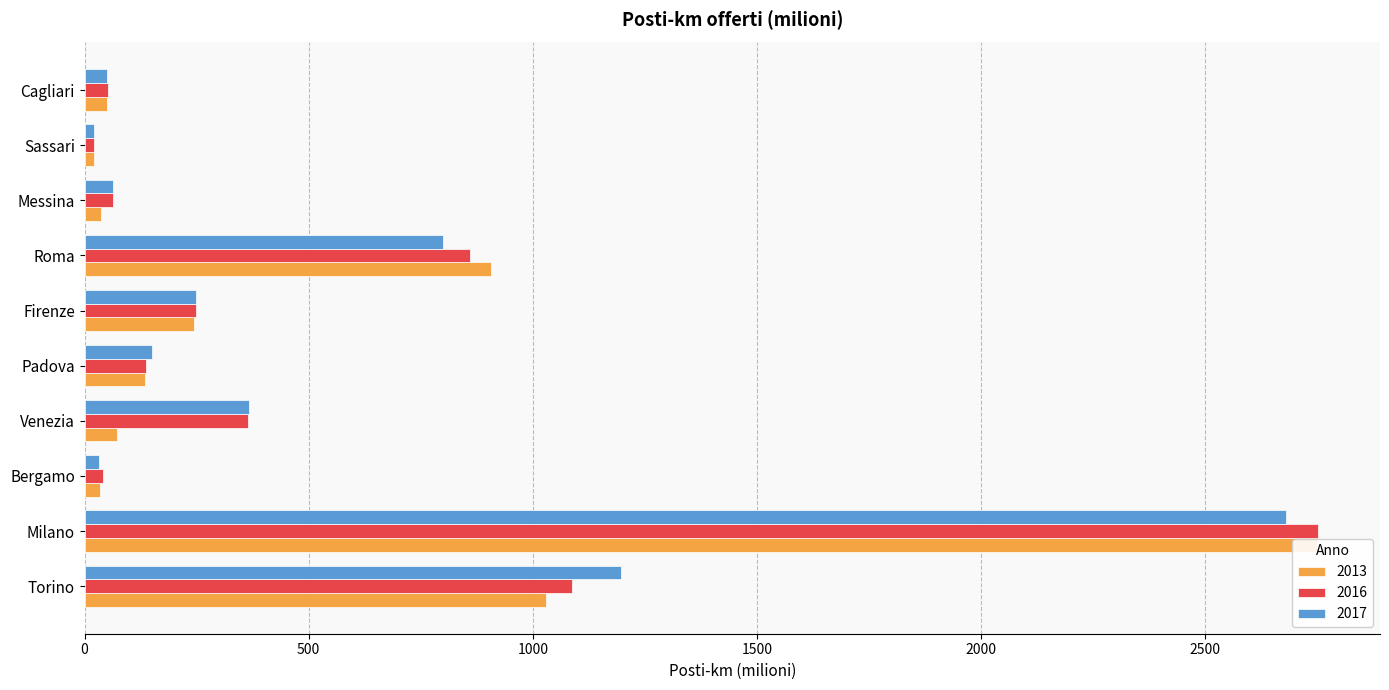

Which series changed the most between Bergamo and Sassari?

2016